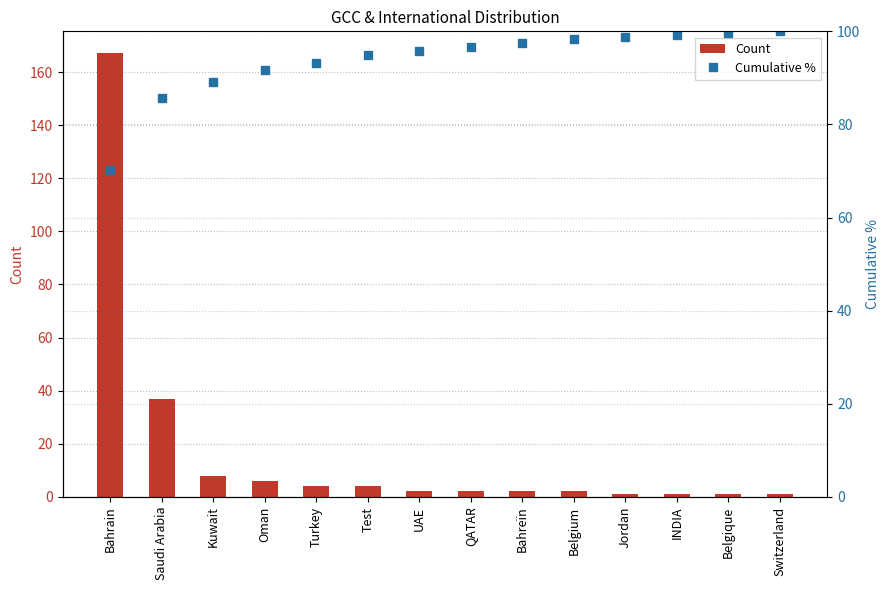

What is the value of the Cumulative % bar at the 1st from the left?

70.2